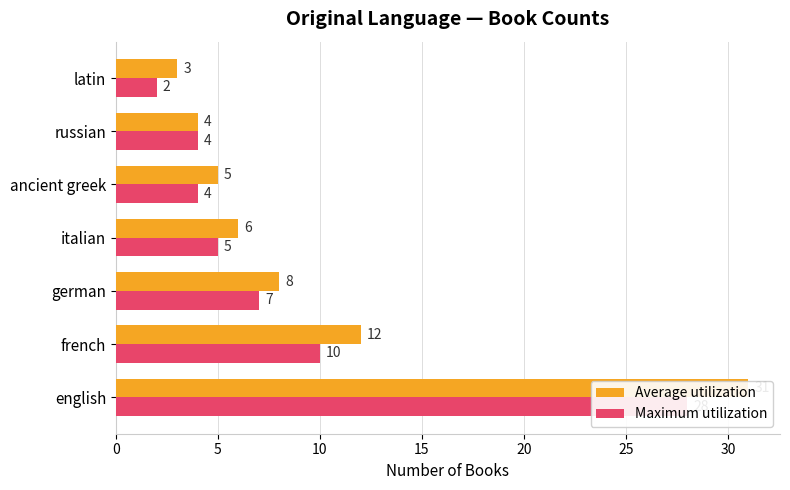

What is the maximum value shown in the chart?

31